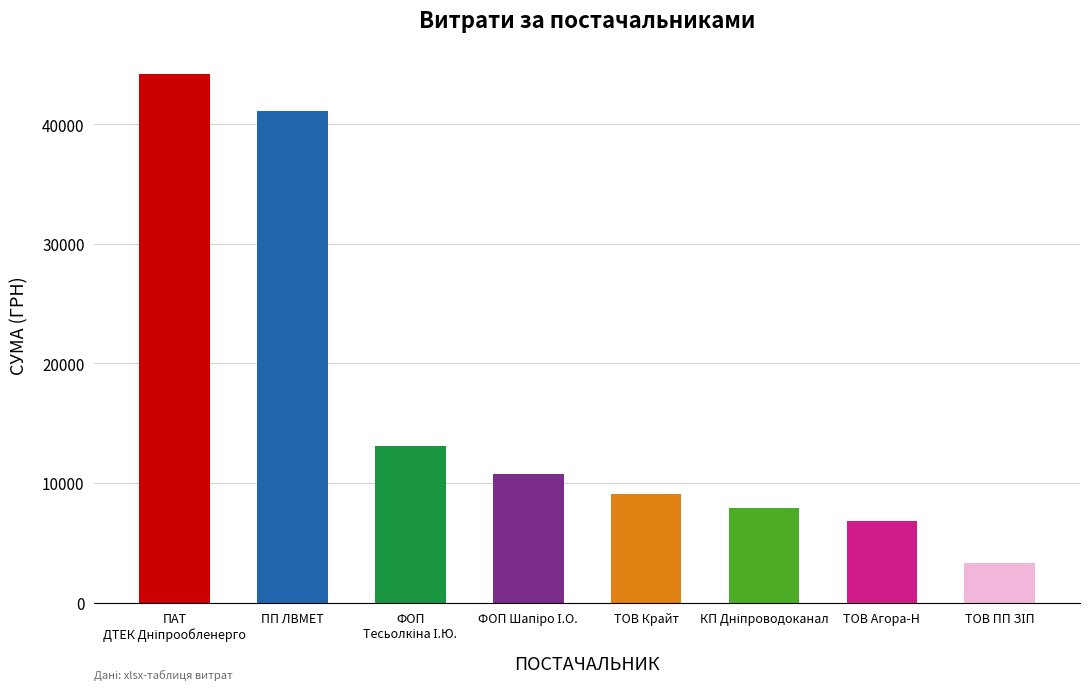

What is the smallest value displayed?

3303.3